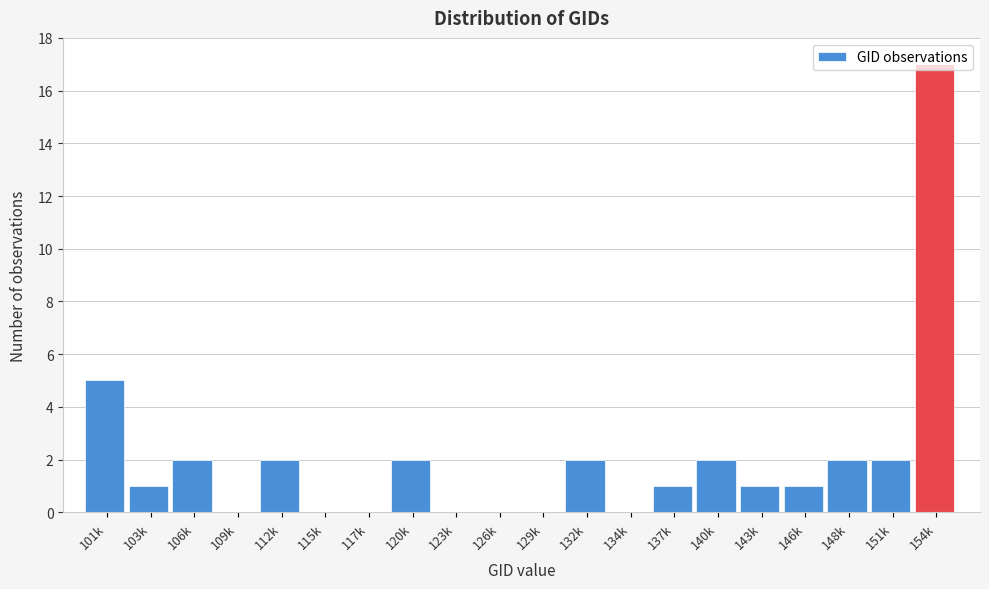

The value at 120k is 0. True or false?

False